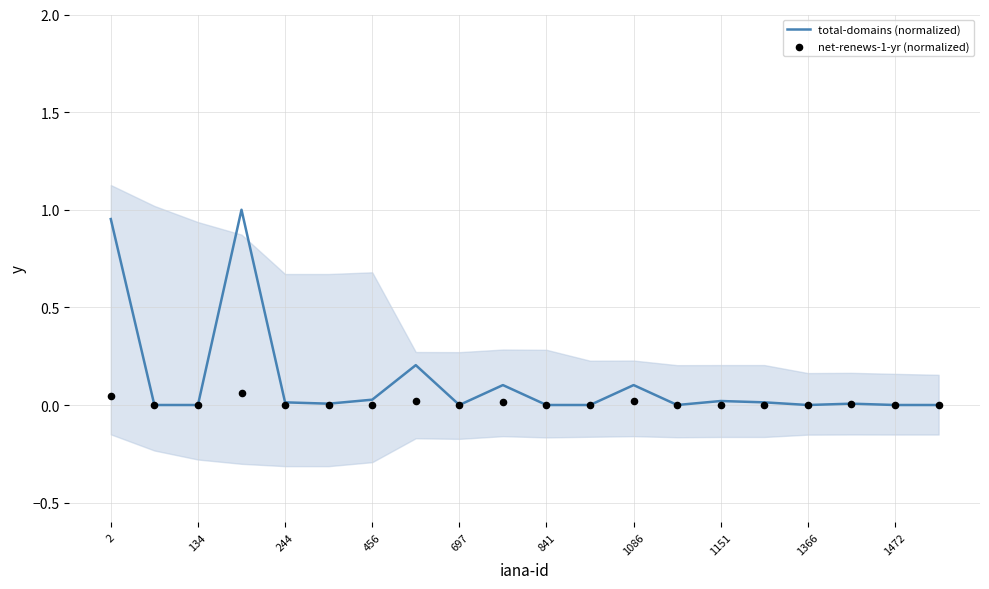

Which series reaches the maximum Y coordinate?

total-domains (normalized)